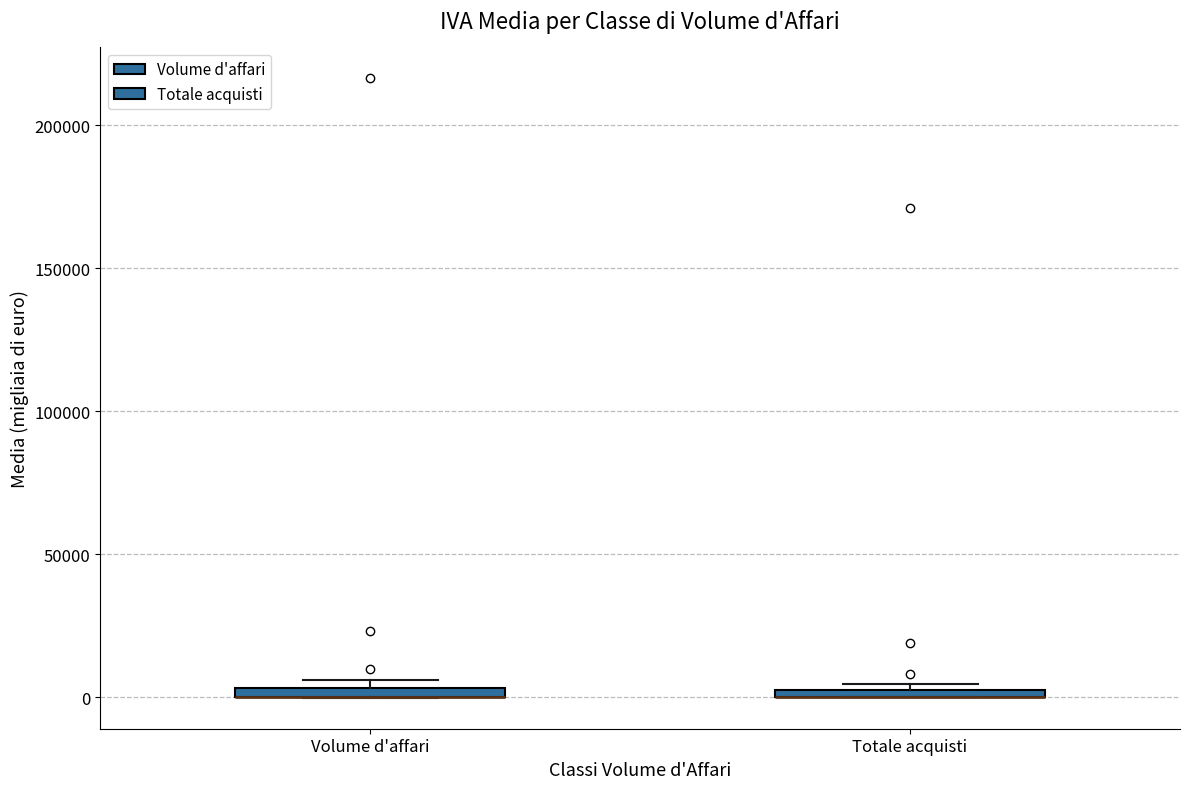

Where is the upper edge of the box for Volume d'affari on the y-axis? The values are not printed on the chart, so give them approximately, as read against the axis.

5000